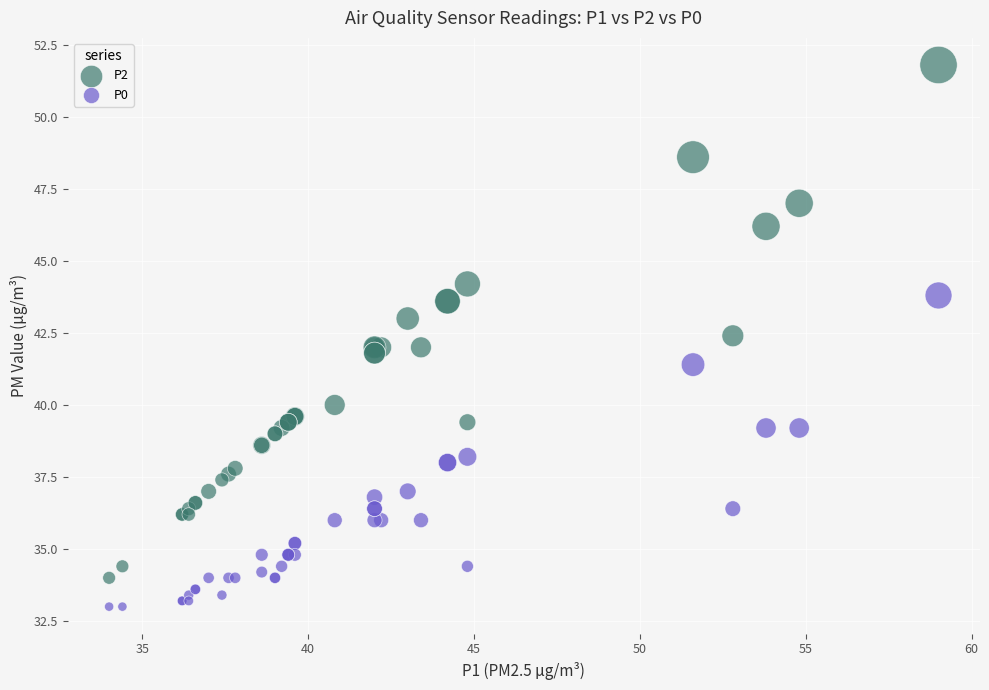

Which series contains the lowest Y value?

P0